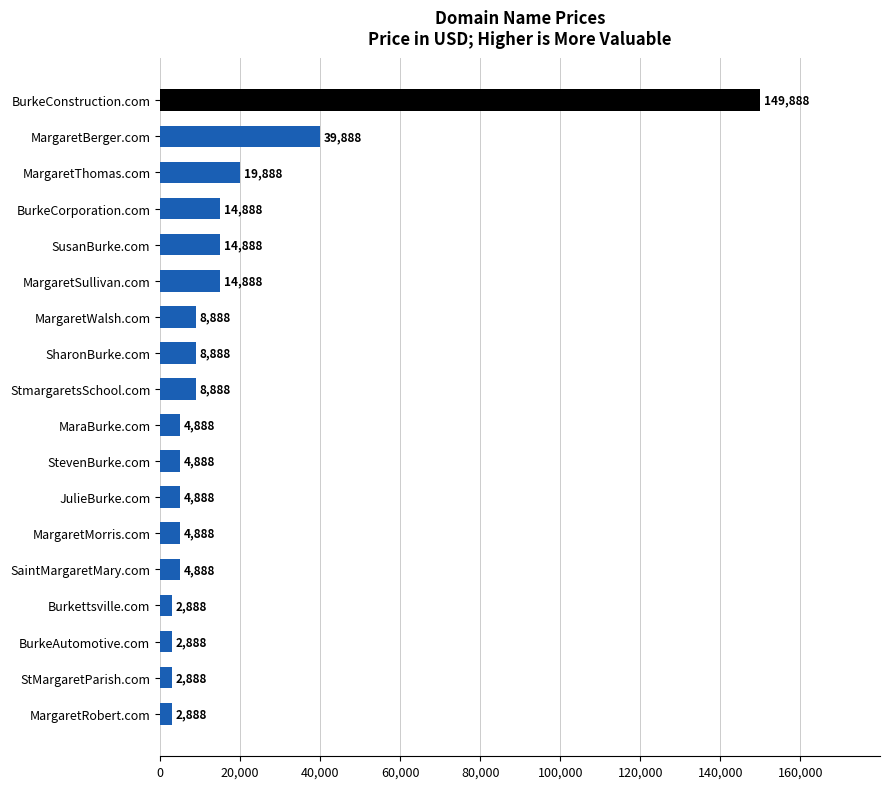

At which label is the value closest to 76388?

MargaretBerger.com